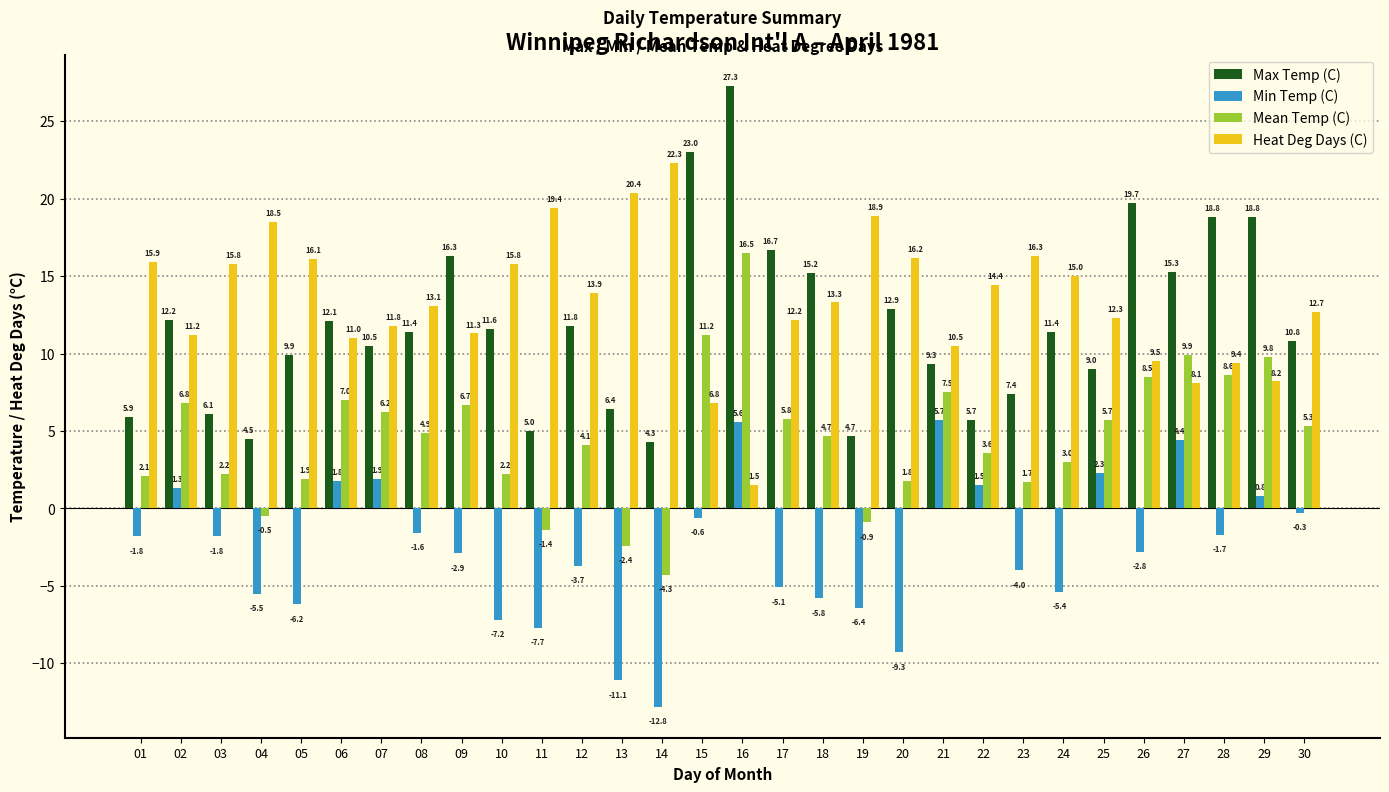

What is the minimum value for Heat Deg Days (C)?

1.5